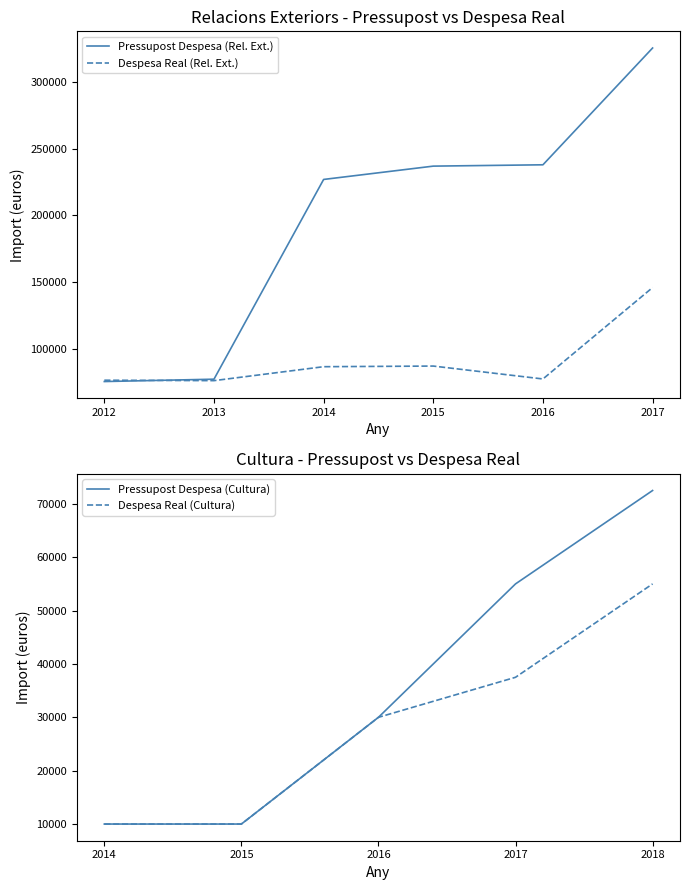

Does the chart display data point markers on the line(s)?

No